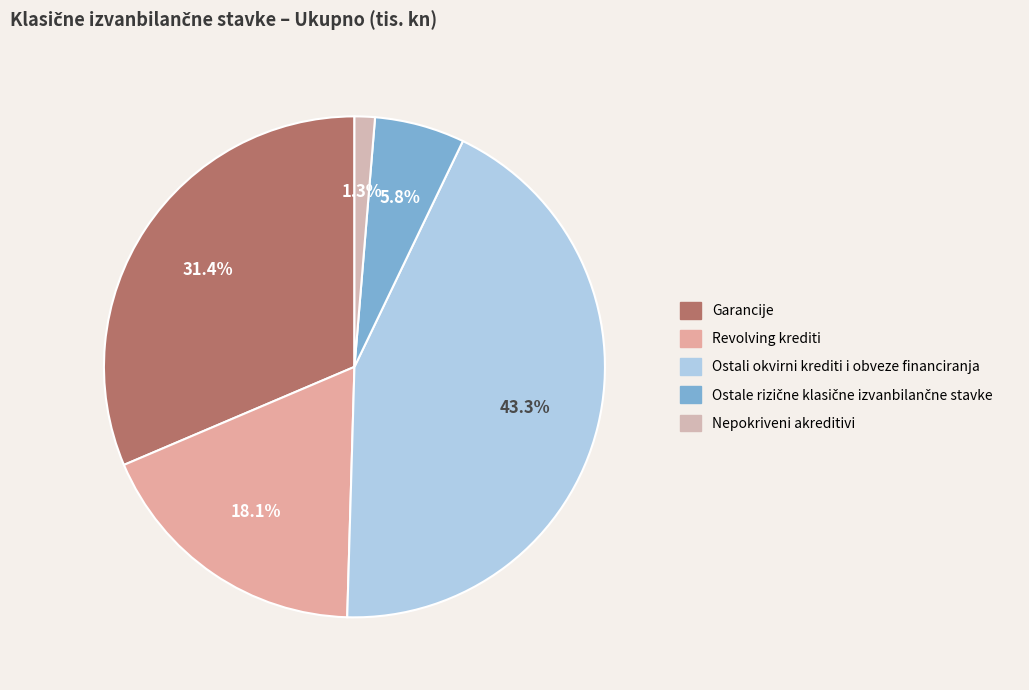

To the nearest percent, what is the difference between the Ostale rizične klasične izvanbilančne stavke and Ostali okvirni krediti i obveze financiranja slice percentages?

38%